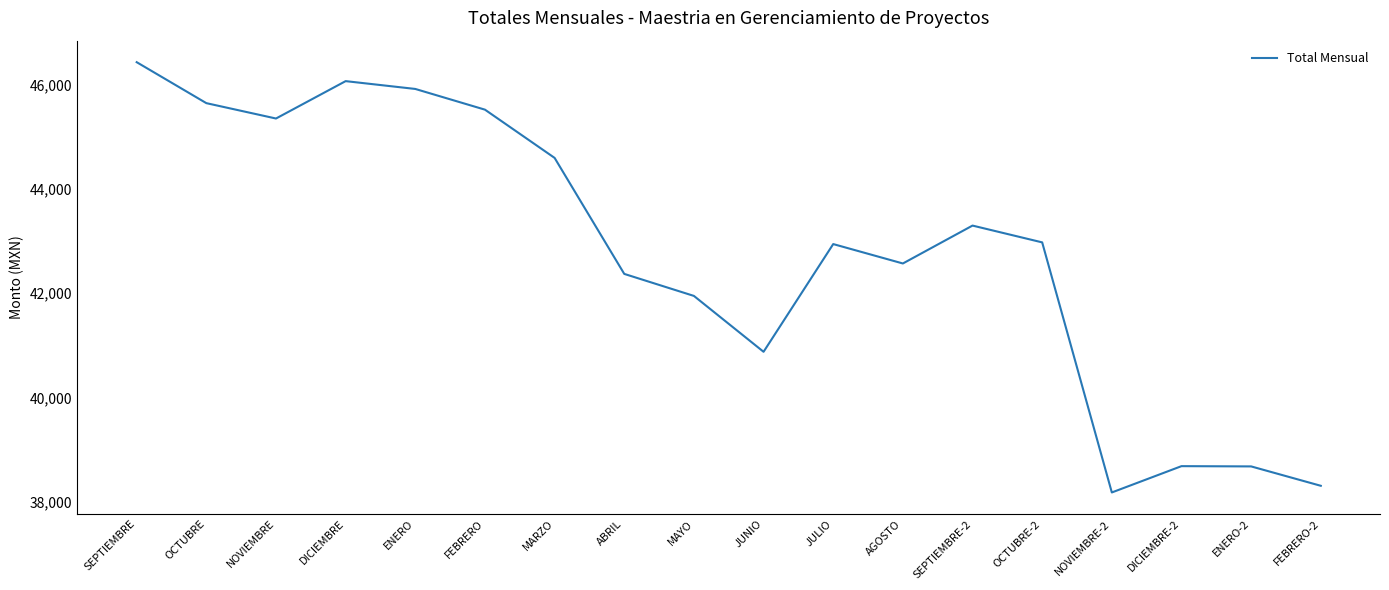

Is this an area chart (filled region under the line)?

No